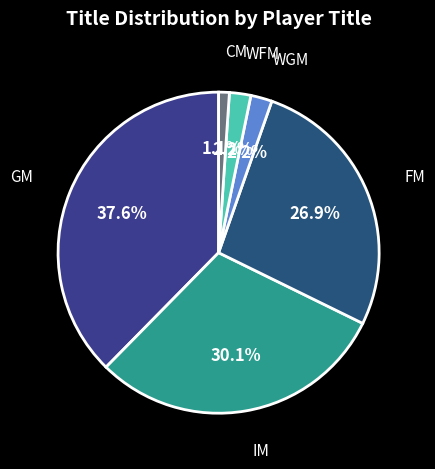

What is the total percentage of GM and WFM?

39.8%